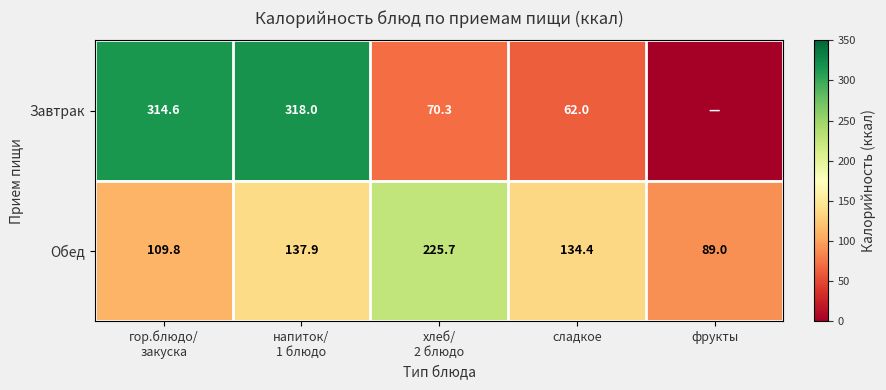

What is the maximum value shown in the chart?

318.0